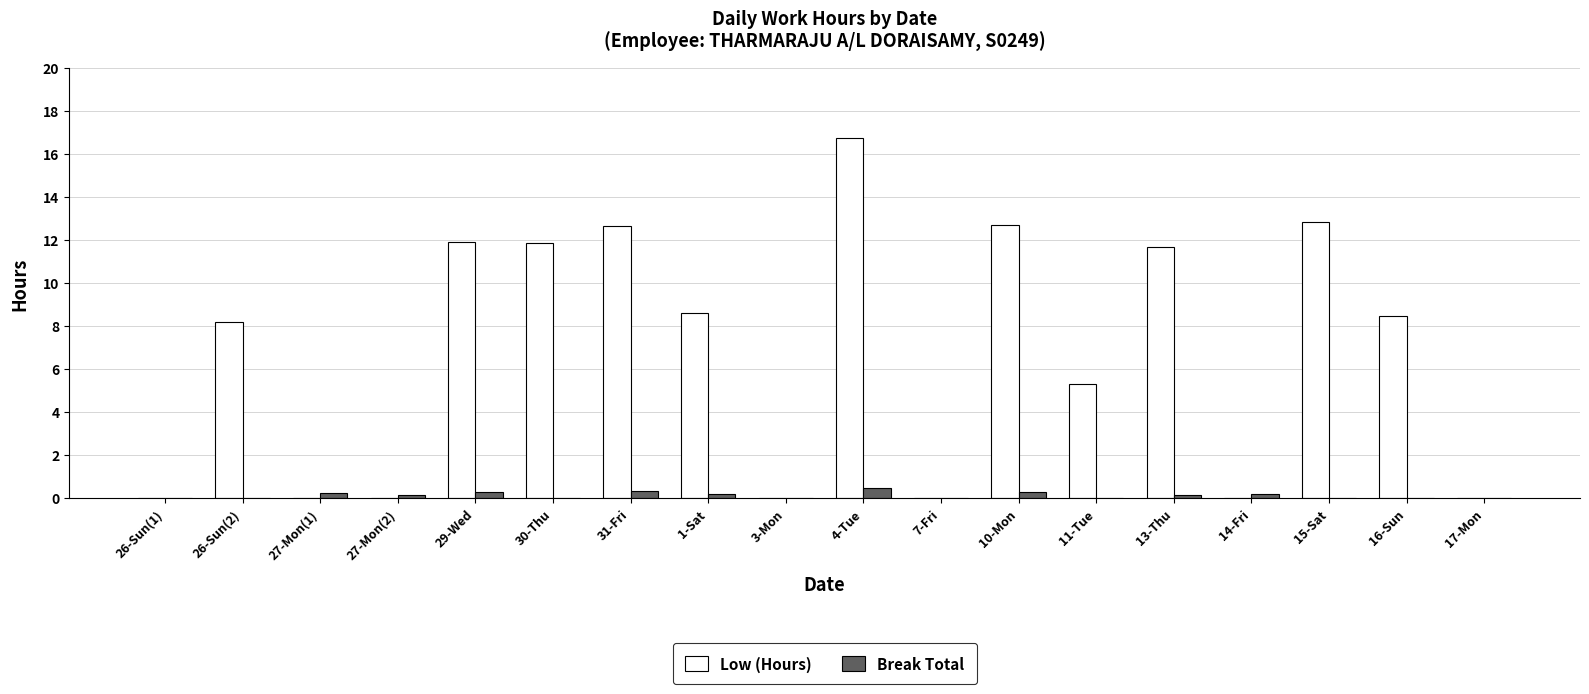

At which label does Low (Hours) reach its peak?

4-Tue